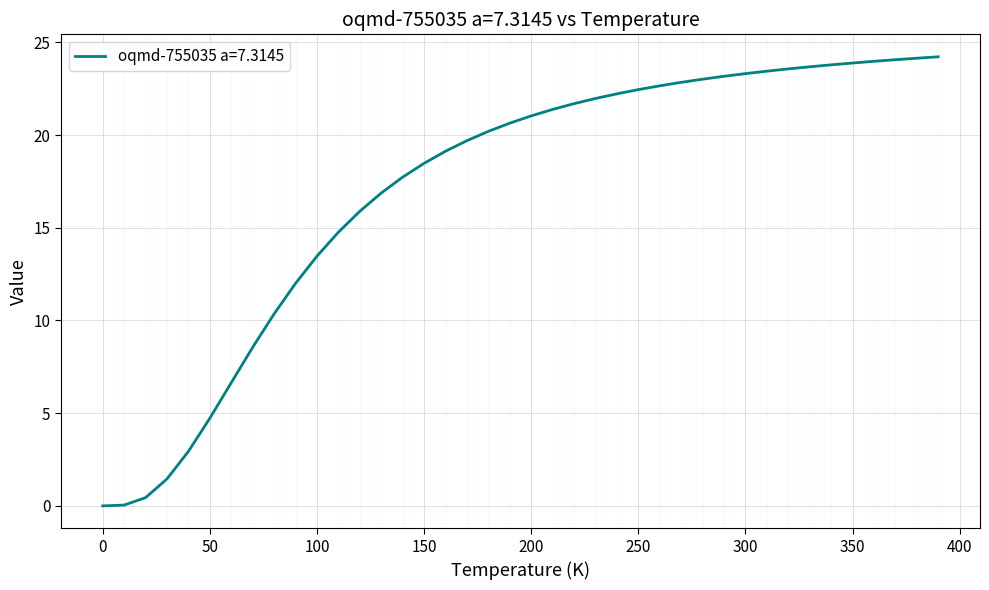

What is the maximum value shown in the chart?

24.2